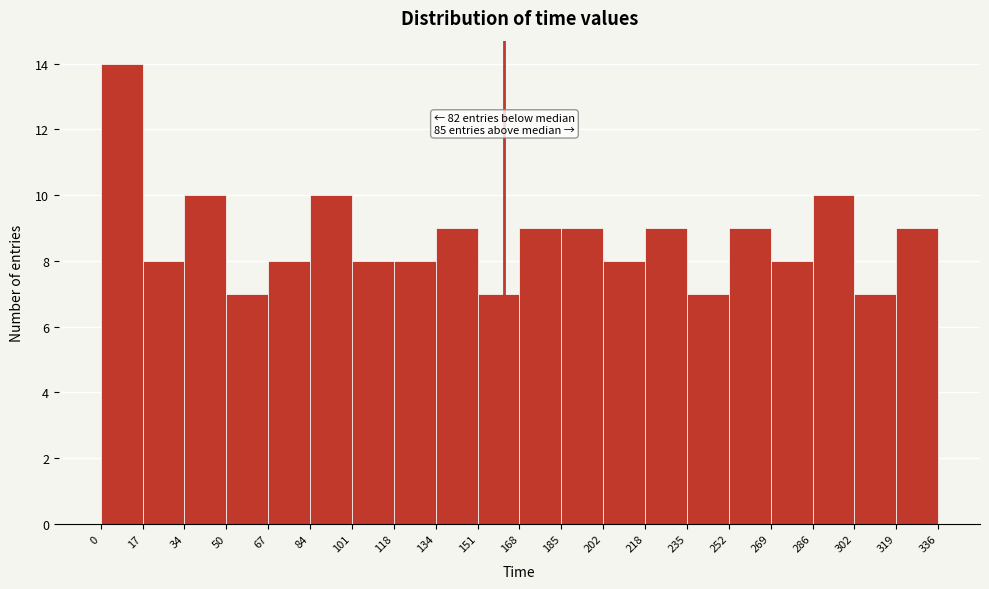

Over which range of the x-axis is the bar tallest?

0 to 17